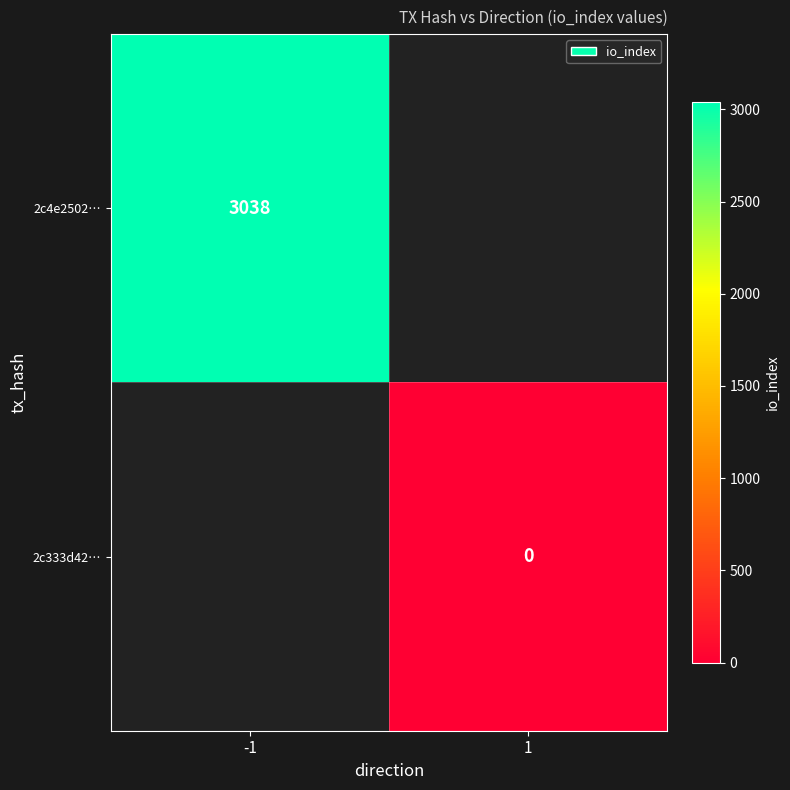

True or false: 2c4e2502… has a value of 3038 at -1.

True